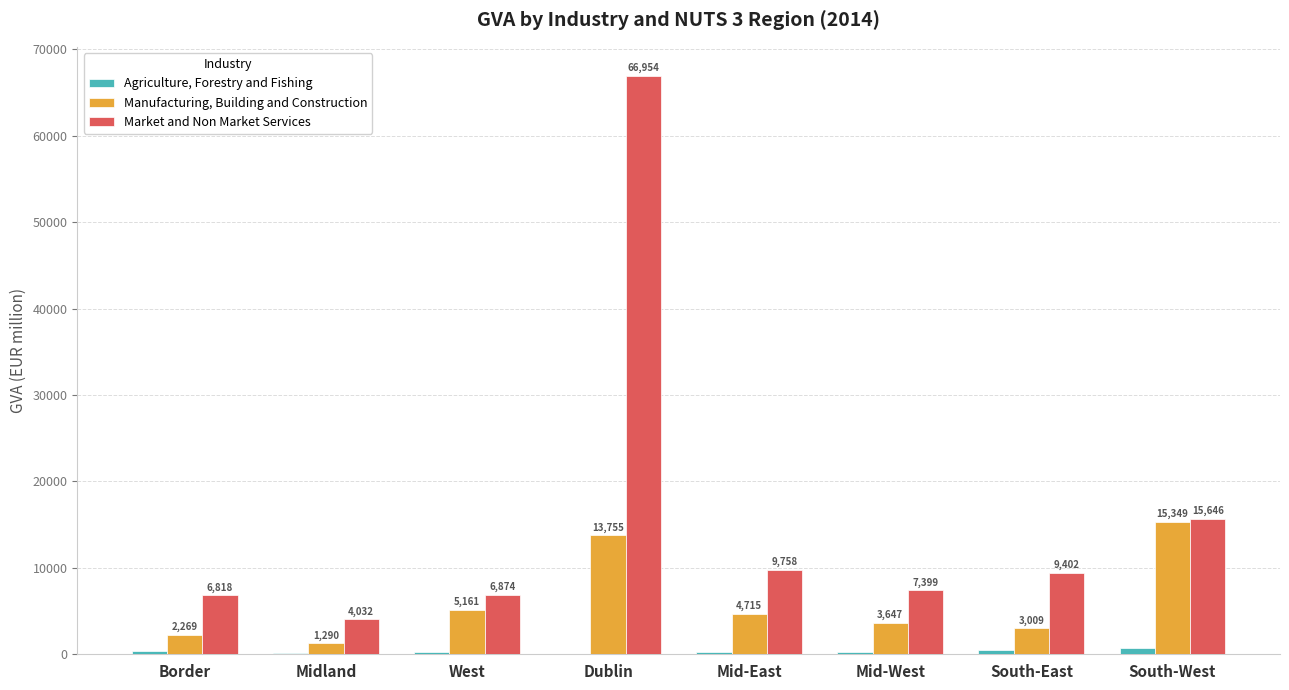

How many data points does each series have?

8